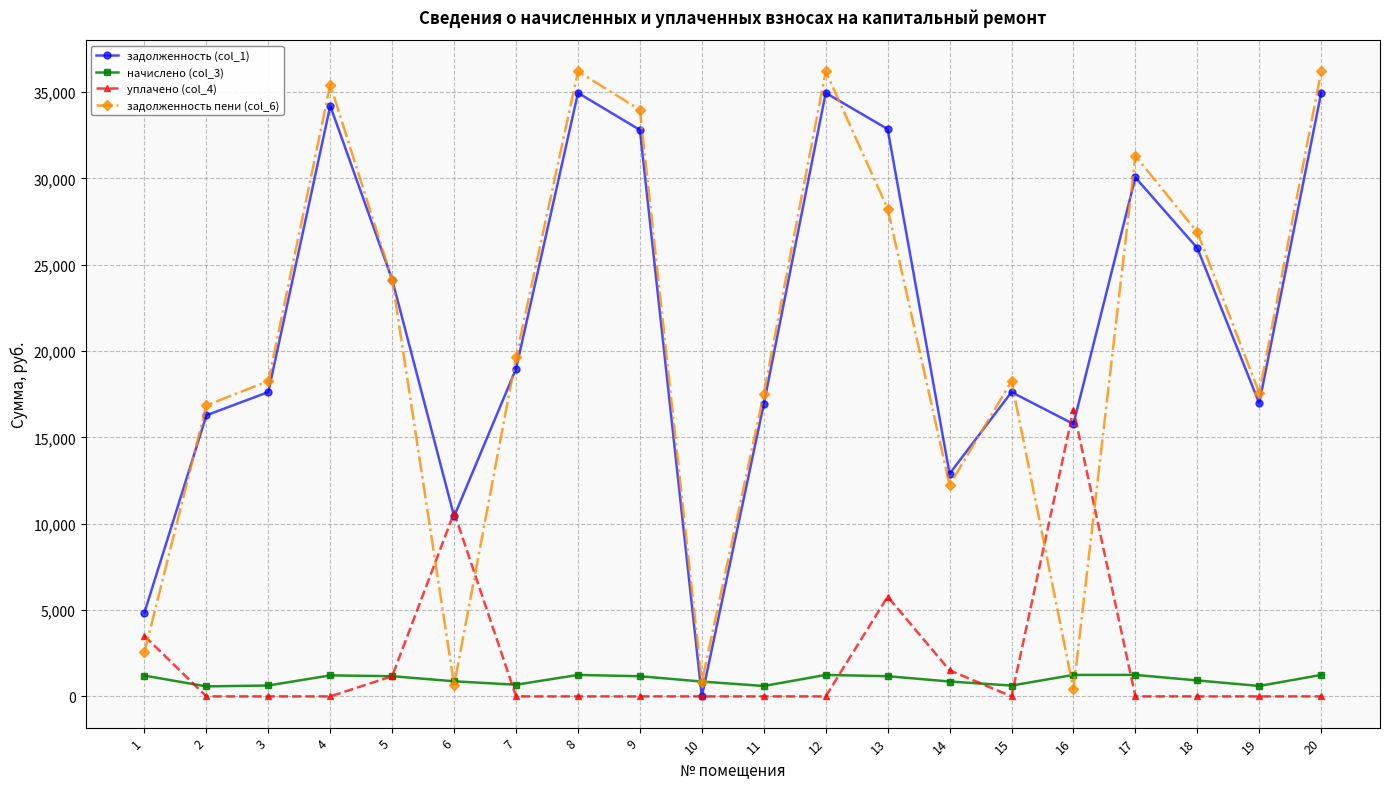

The value of уплачено (col_4) at 15 is -10384.6. True or false?

False